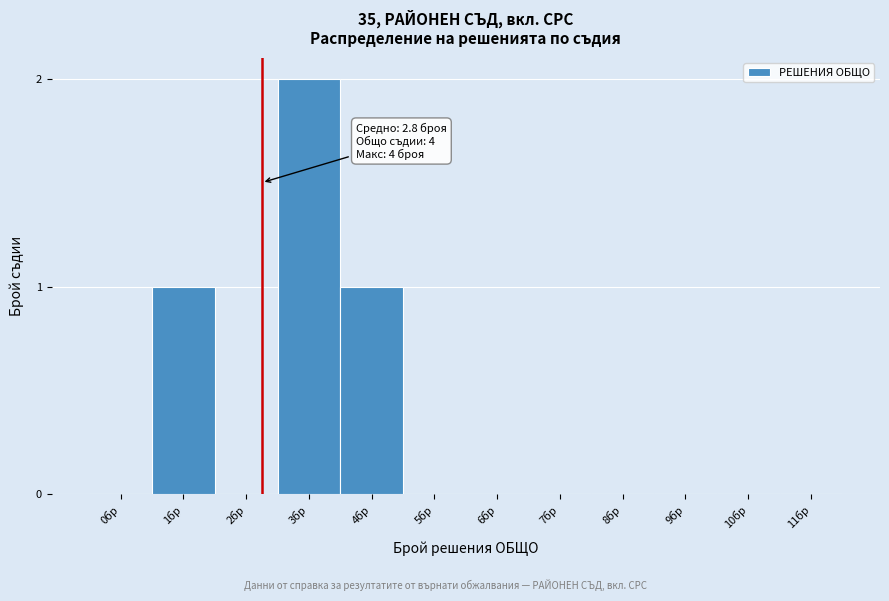

Reading right to left, what are all the values shown in this chart?

11бр=0	10бр=0	9бр=0	8бр=0	7бр=0	6бр=0	5бр=0	4бр=1	3бр=2	2бр=0	1бр=1	0бр=0